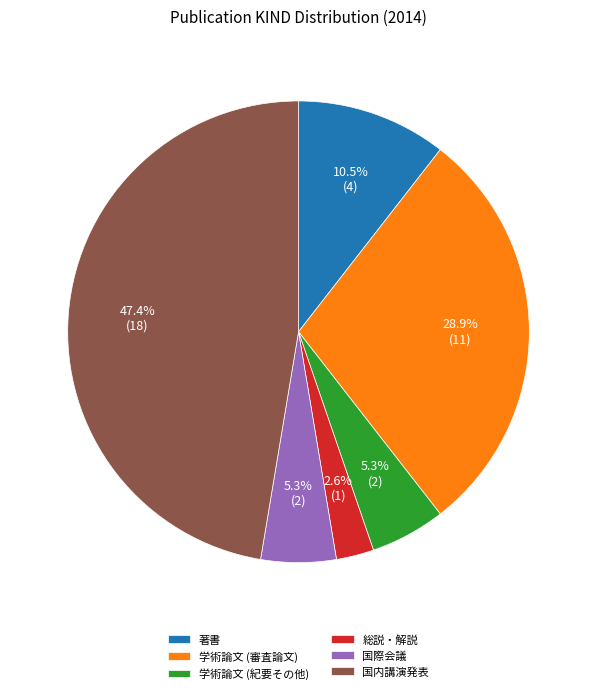

To the nearest percent, what is the combined percentage of 総説・解説 and 国際会議?

8%